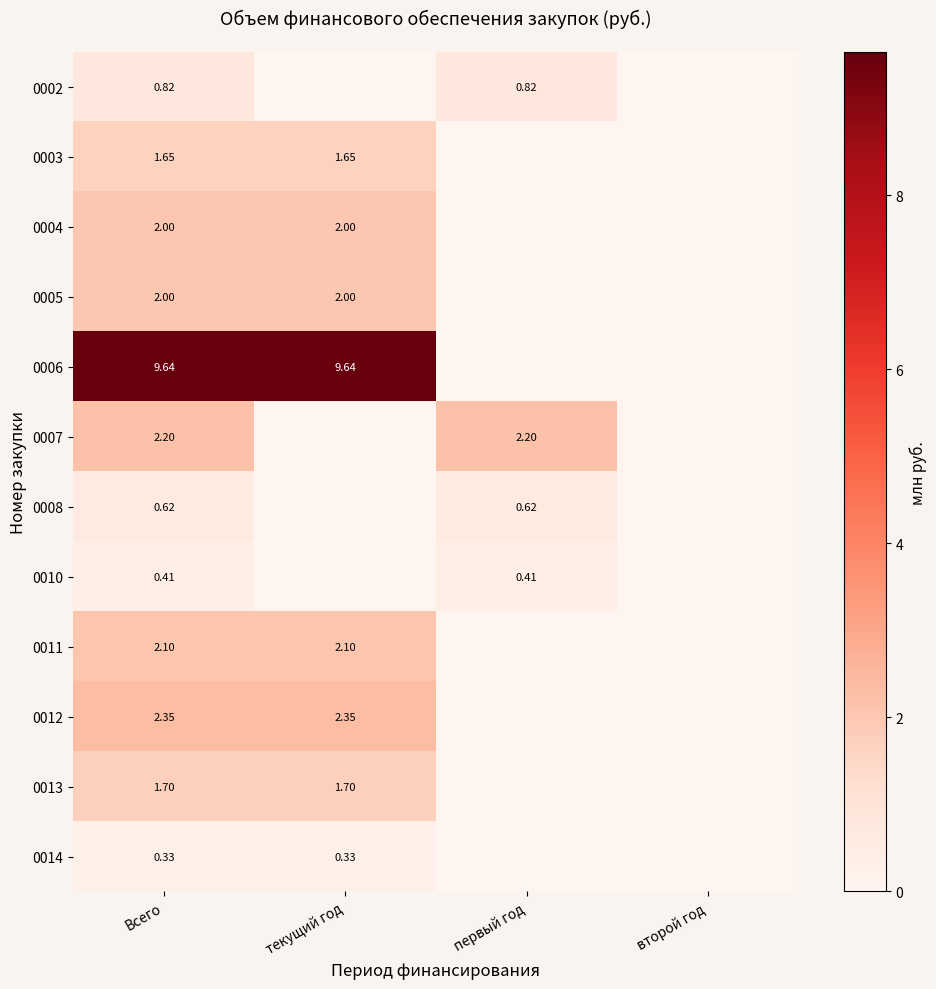

What is the approximate value of 0008 at Всего?

0.6